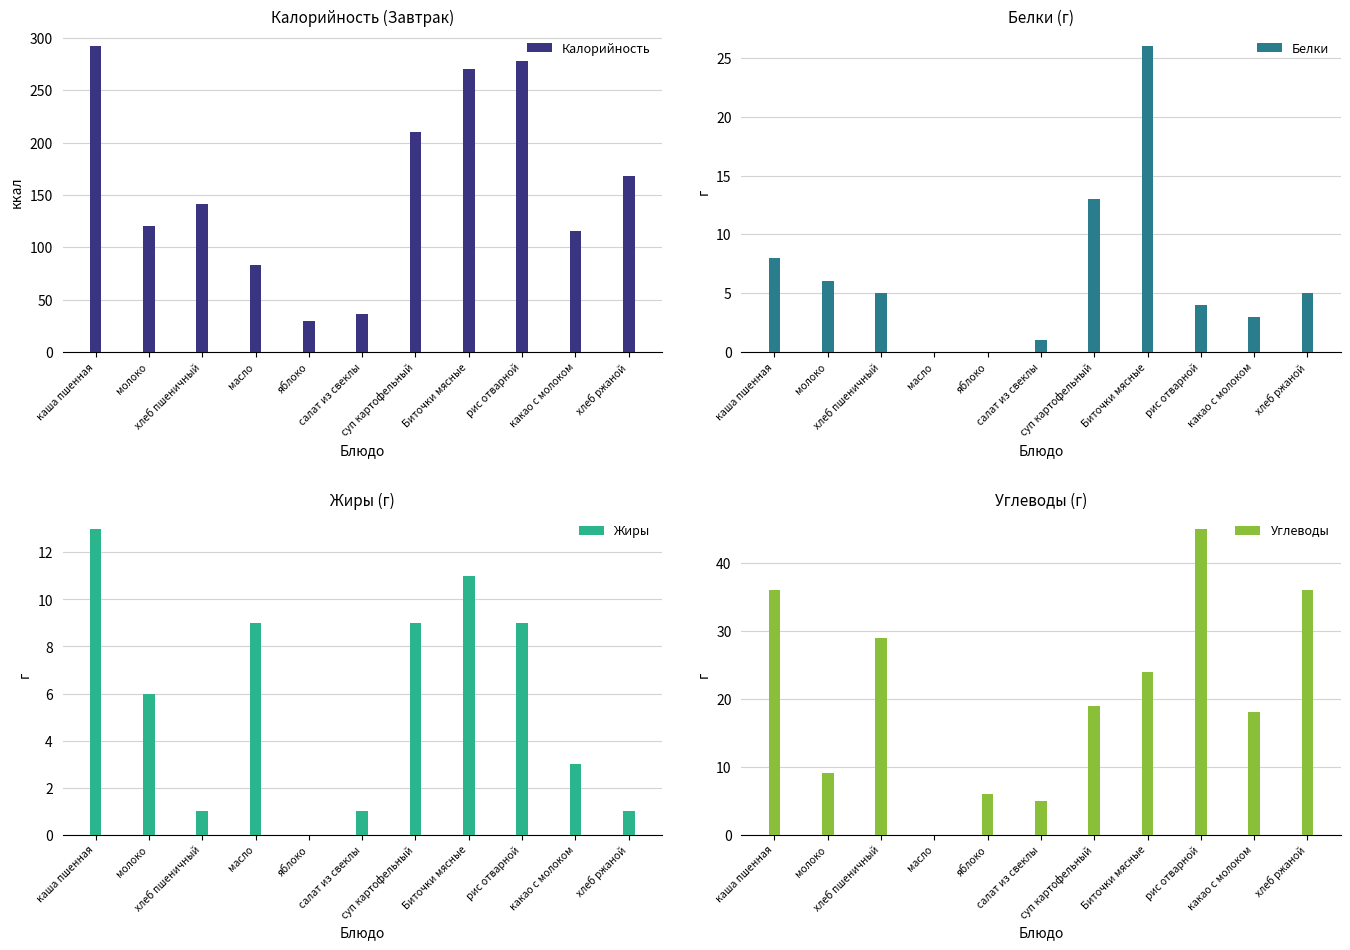

At how many categories does at least one series exceed 166?

5